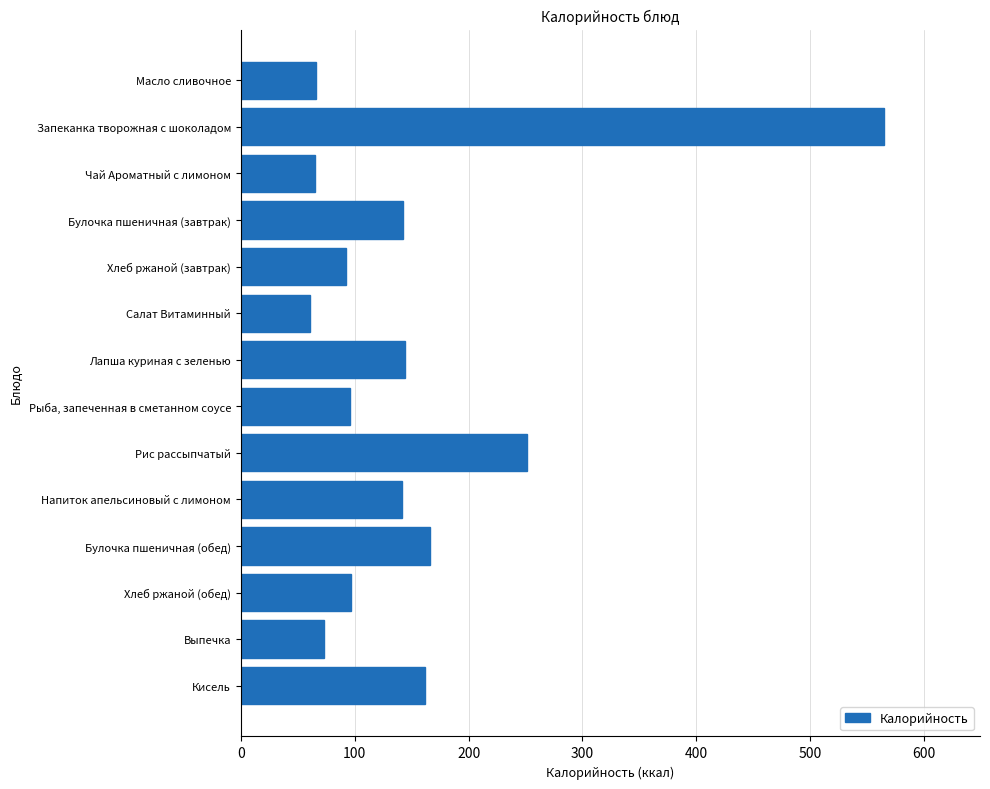

Is it true that the value at Булочка пшеничная (обед) is 165.8?

True